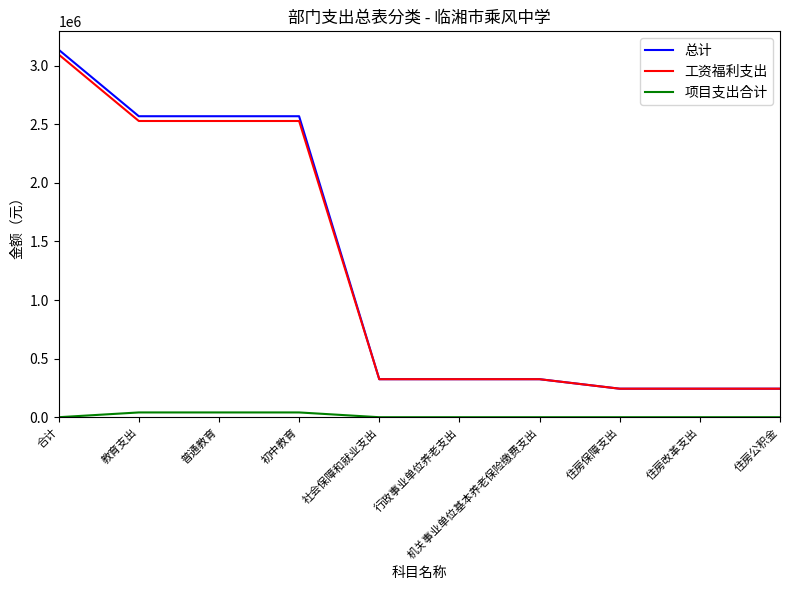

Is the value of 项目支出合计 at 行政事业单位养老支出 greater than the value of 总计 at 住房公积金?

No